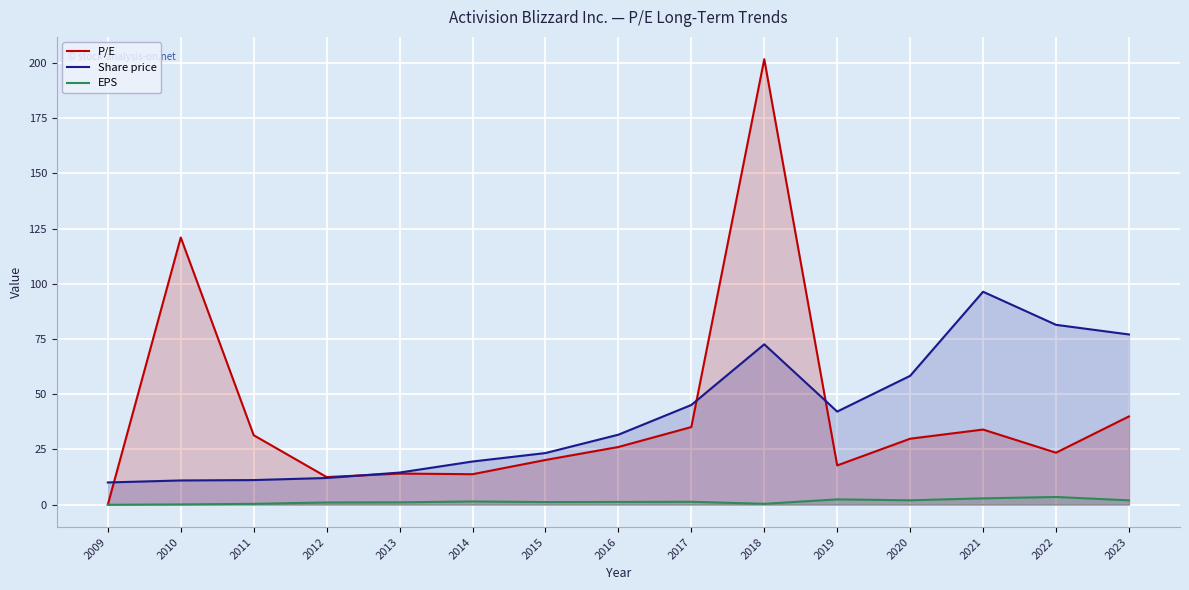

What are all the series names shown in the legend?

P/E, Share price, EPS